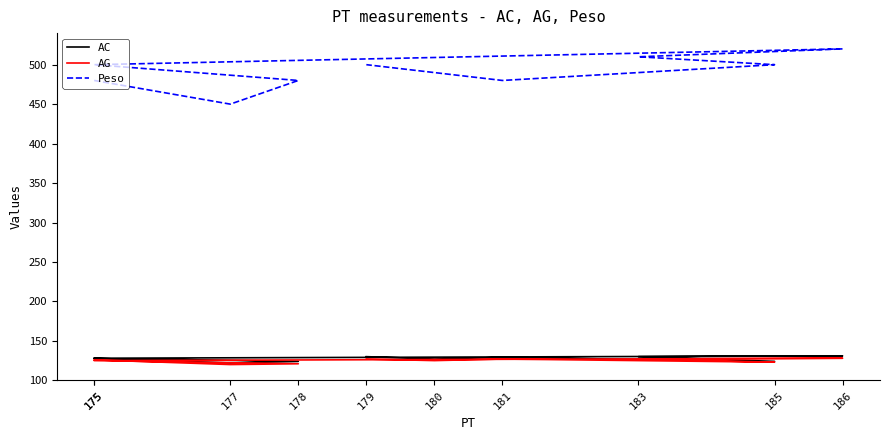

Where is the first local minimum for AC?

177